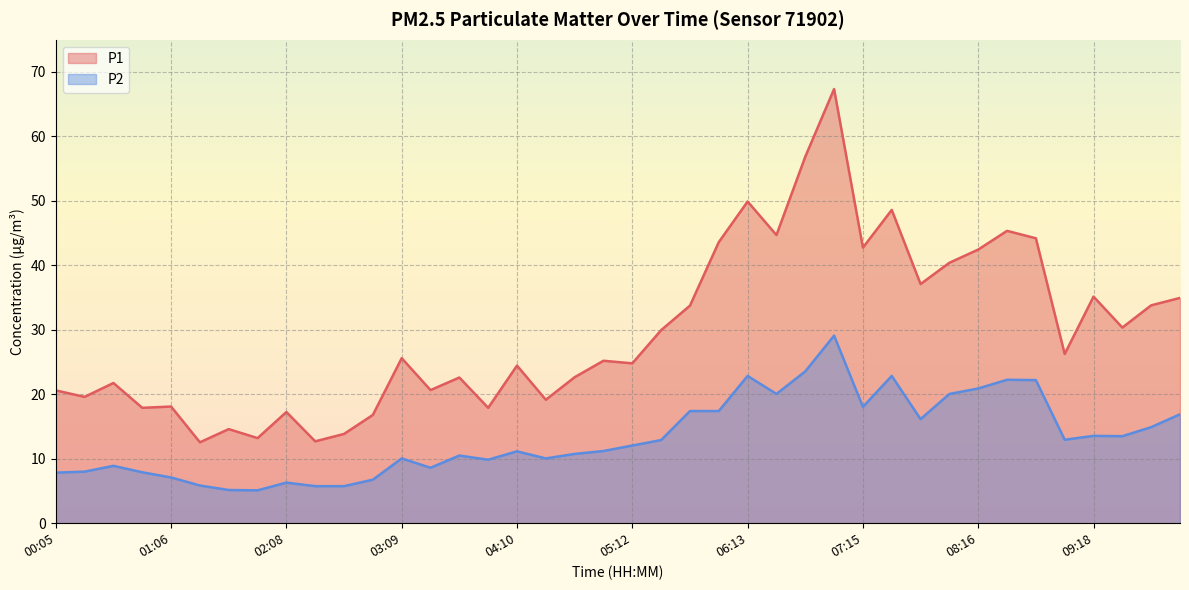

At how many categories does at least one series exceed 12?

40